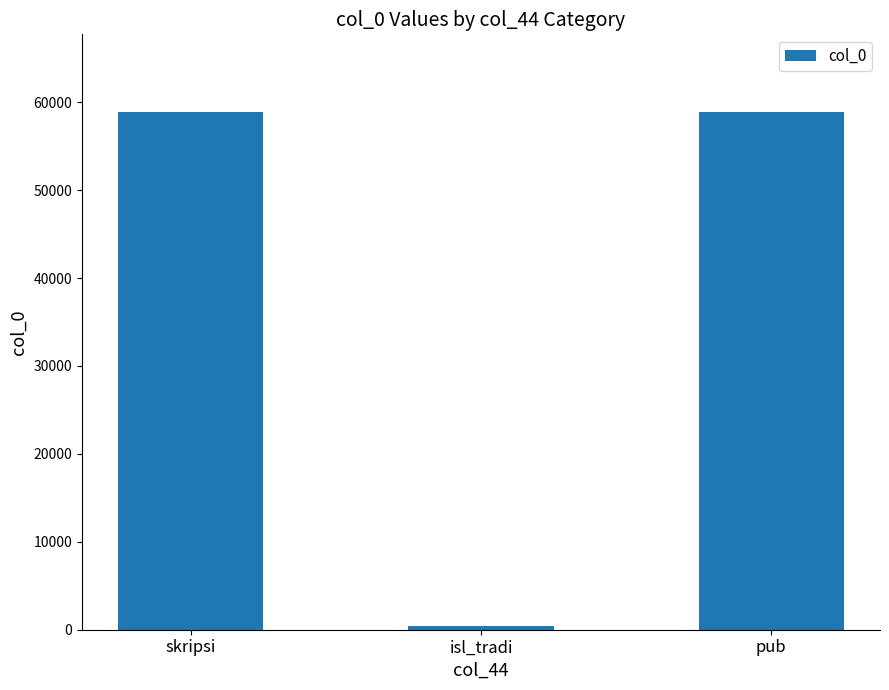

What is the value of the 2nd bar from the left?

390